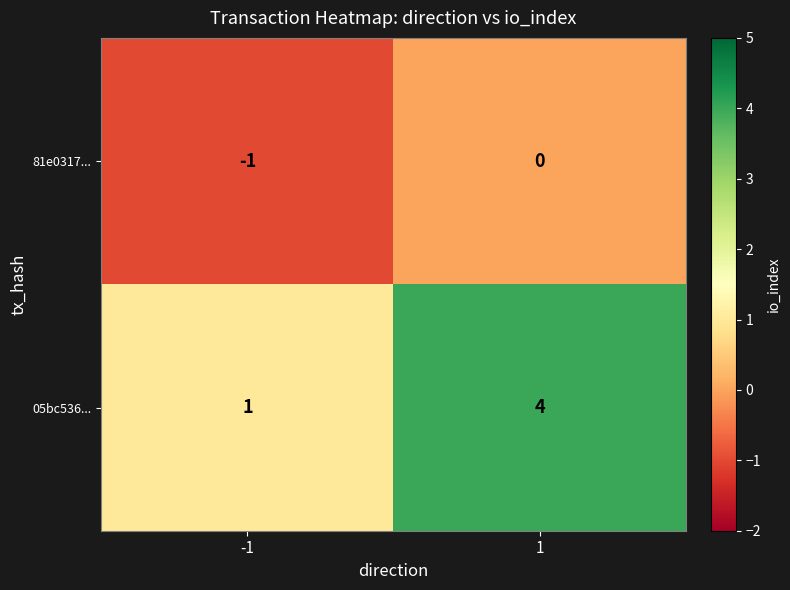

What is the difference between the maximum and minimum values in the 05bc536... series?

3